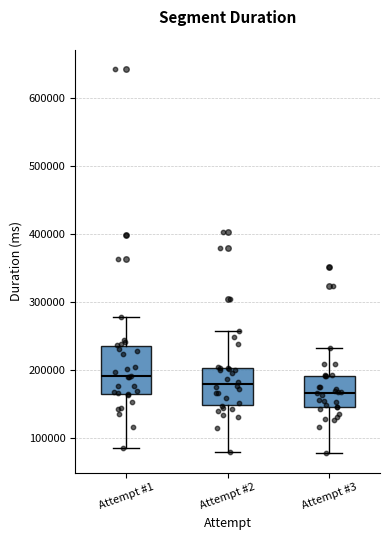

Reading left to right, transcribe this box plot: for each box, give where its median line is, the range the box spans, and where its two whiskers end, as read against the y-axis. The values are not printed on the chart, so give them approximately, as read against the axis.

Attempt #1: median 190000, box 160000 to 230000, whiskers 90000 to 280000
Attempt #2: median 180000, box 150000 to 200000, whiskers 80000 to 260000
Attempt #3: median 170000, box 140000 to 190000, whiskers 80000 to 230000